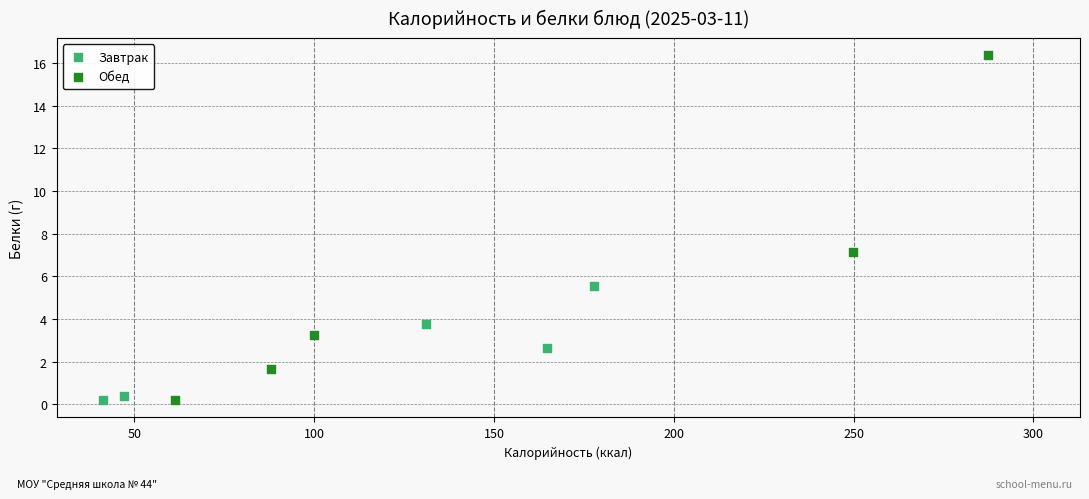

Which series reaches the maximum Y coordinate?

Обед